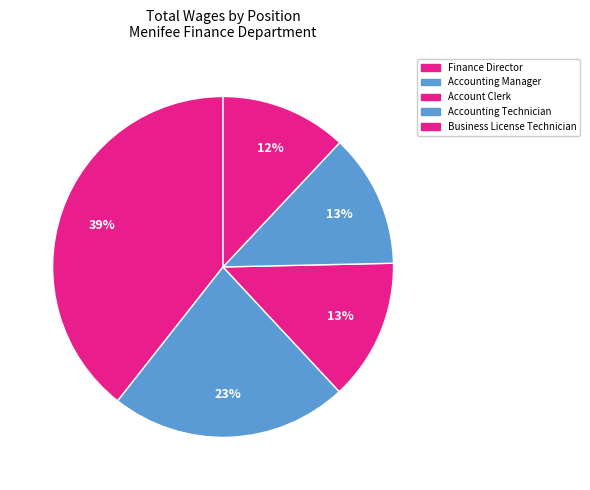

How many slices are in this pie chart?

5